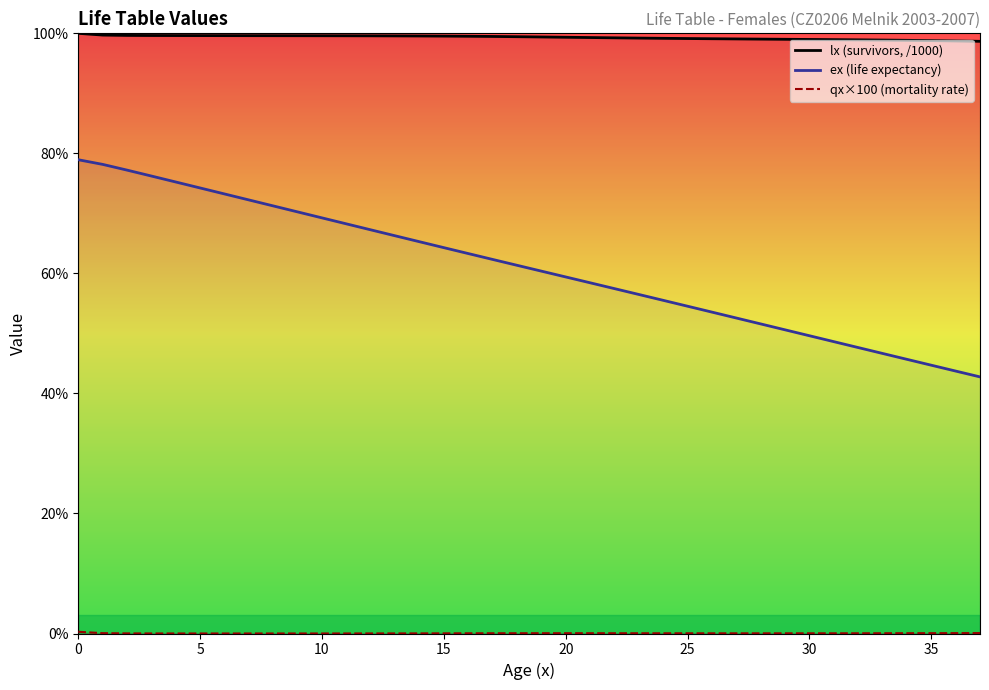

True or false: qx×100 (mortality rate) and lx (survivors, /1000) intersect in this chart.

False